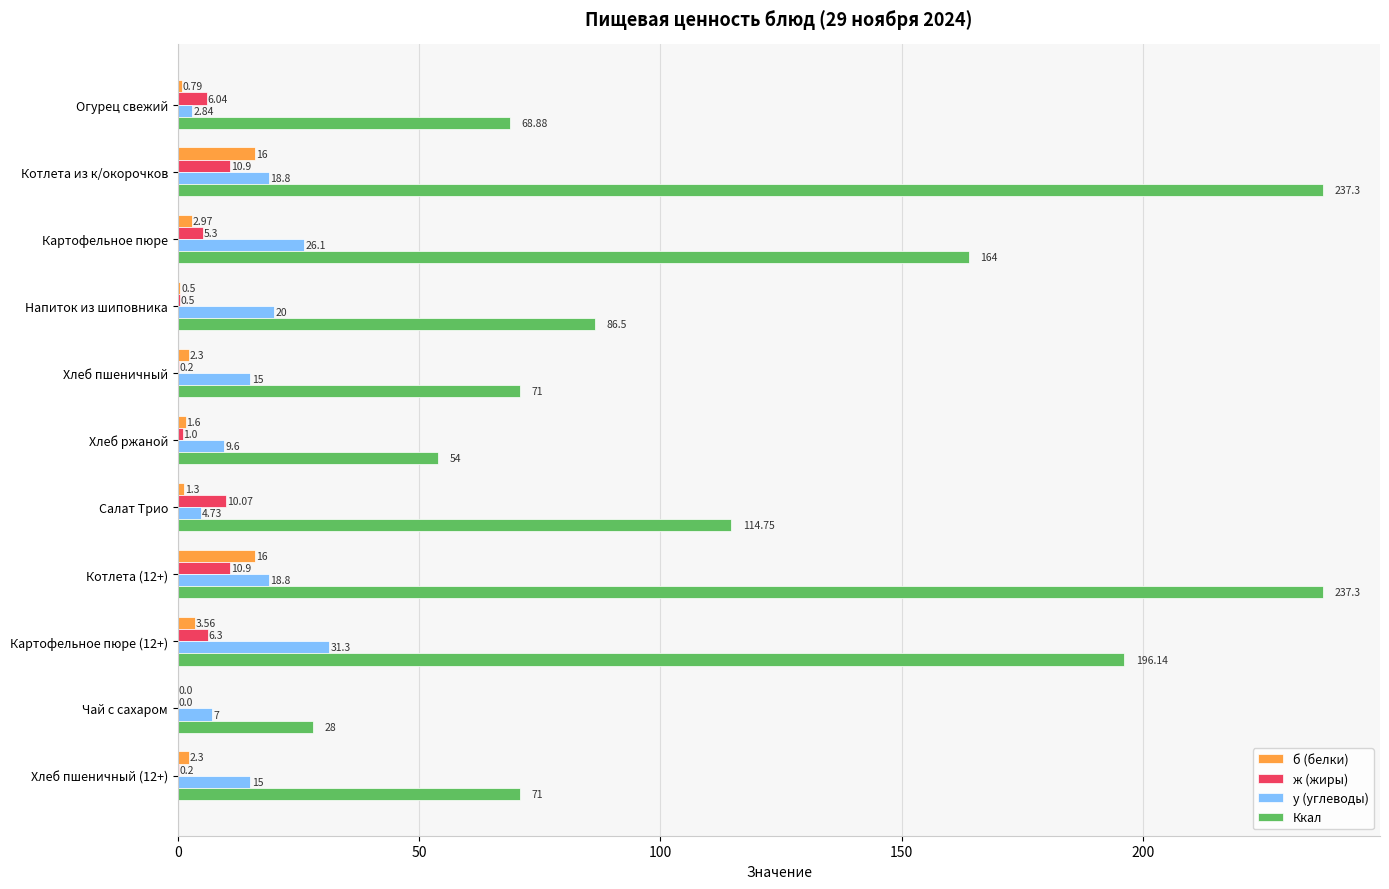

What is the total value across all series at Котлета из к/окорочков?

283.0